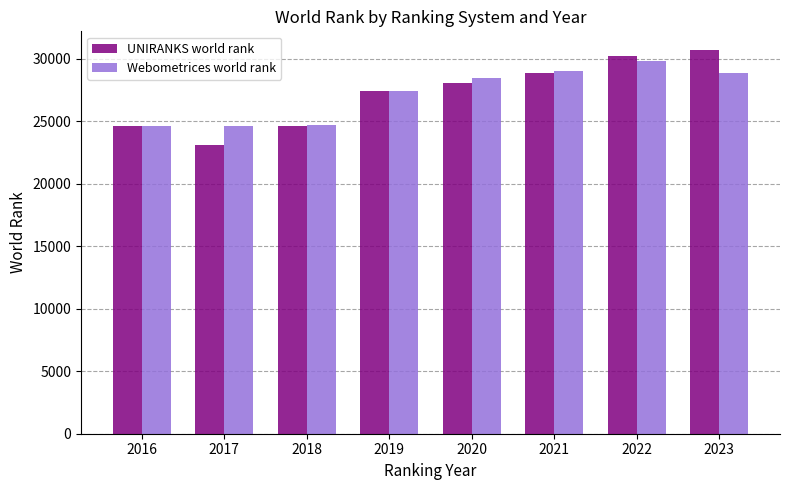

Between 2018 and 2021, which series saw the biggest shift?

Webometrices world rank